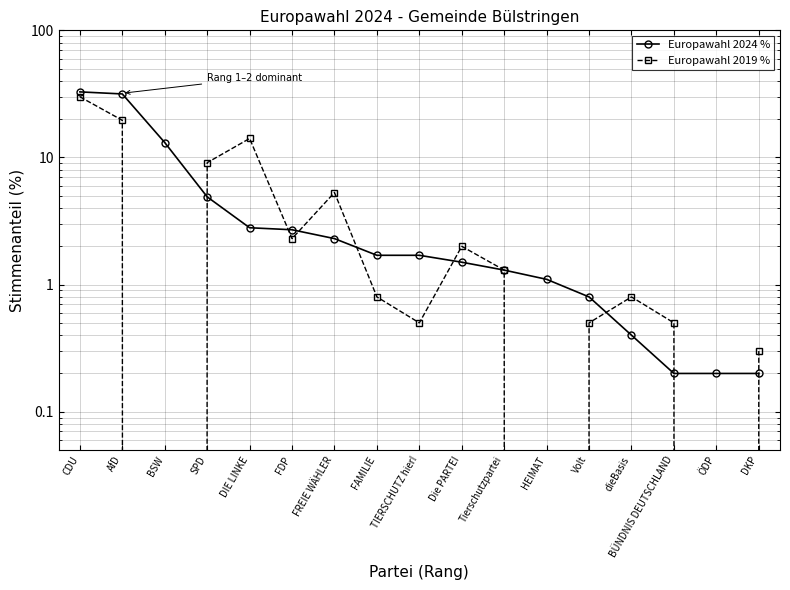

What are all the series names shown in the legend?

Europawahl 2024 %, Europawahl 2019 %